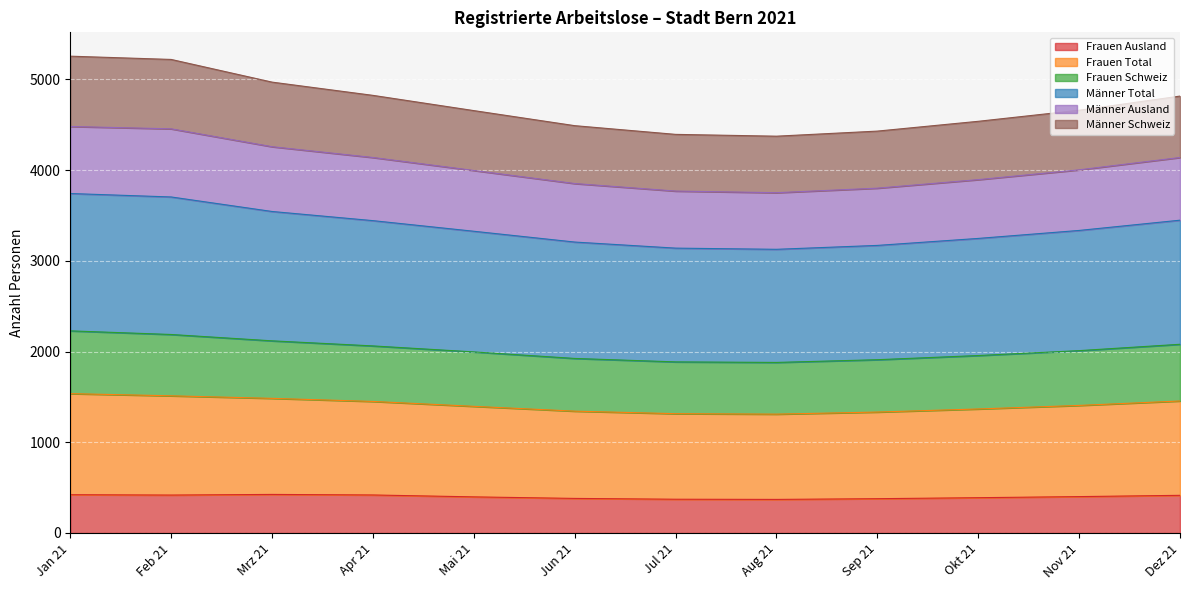

What is the total value across all series at Apr 21?

4824